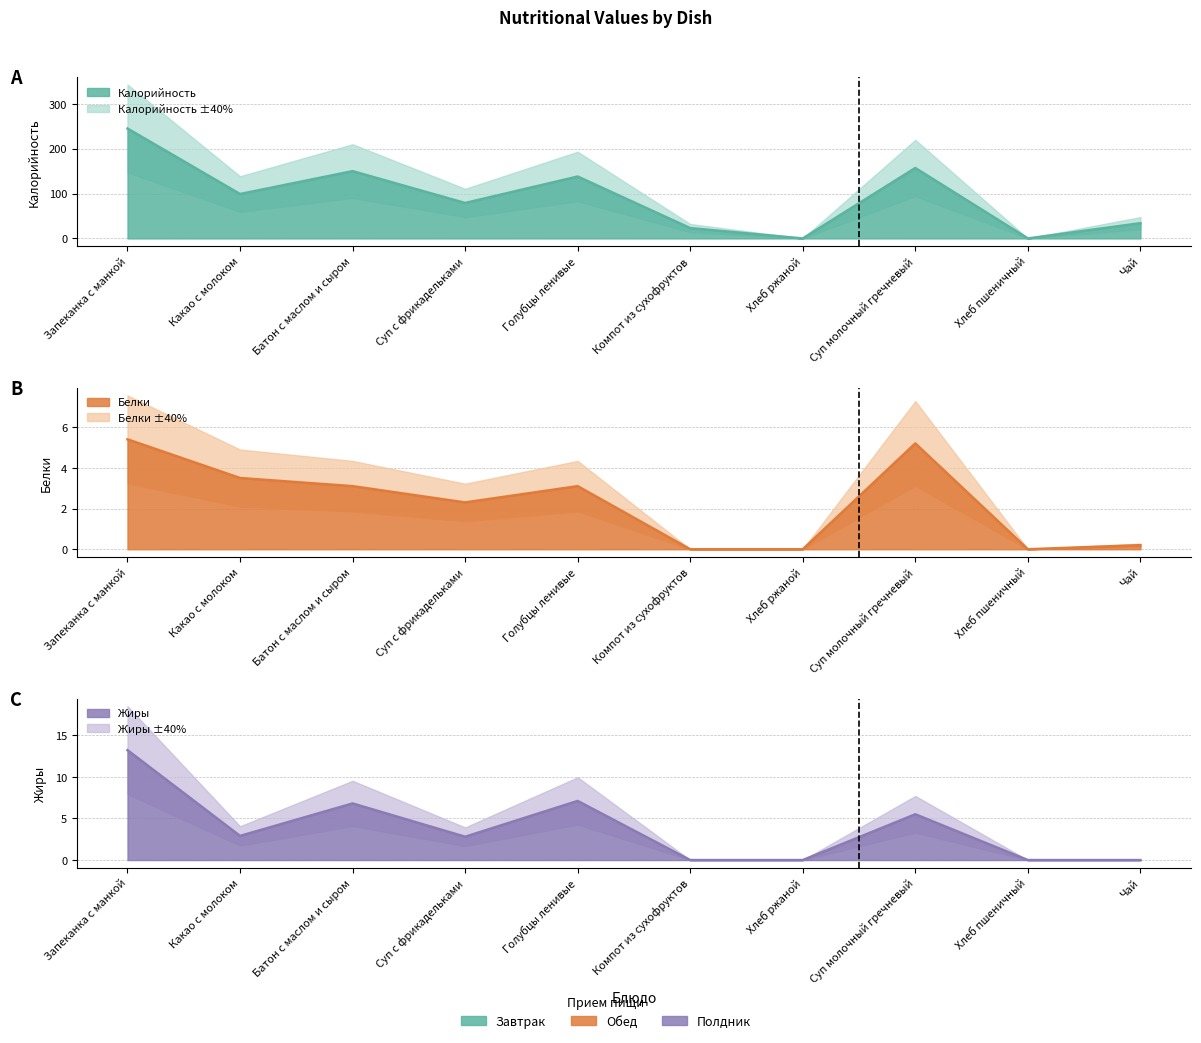

What is the sum of the Жиры values at Суп молочный гречневый and Запеканка с манкой?

18.7